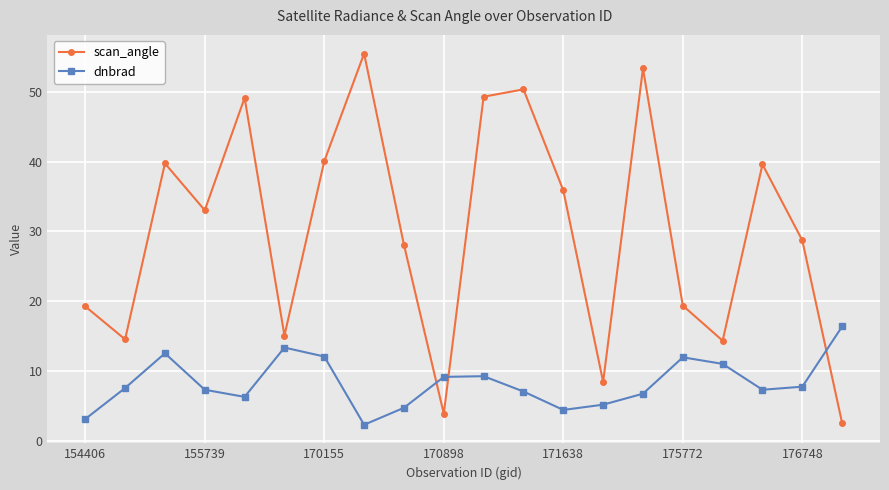

After their last crossing, which series has the higher values: dnbrad or scan_angle?

dnbrad